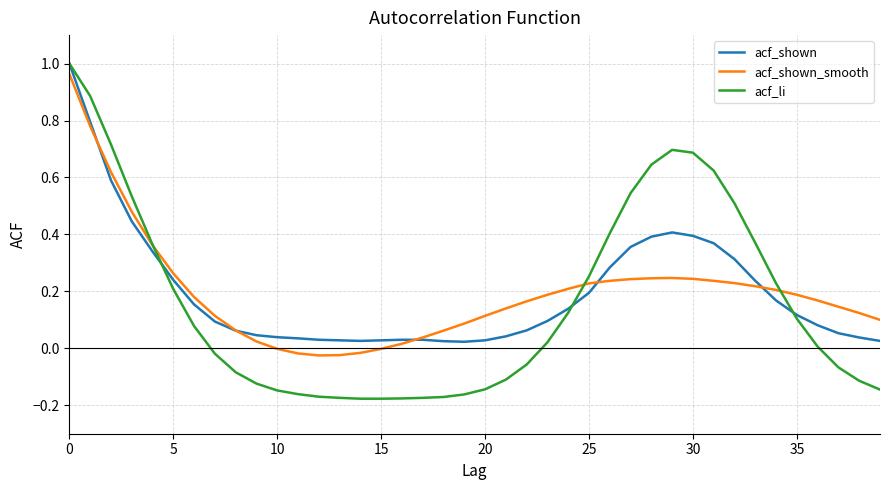

Does the chart have visible grid lines?

Yes